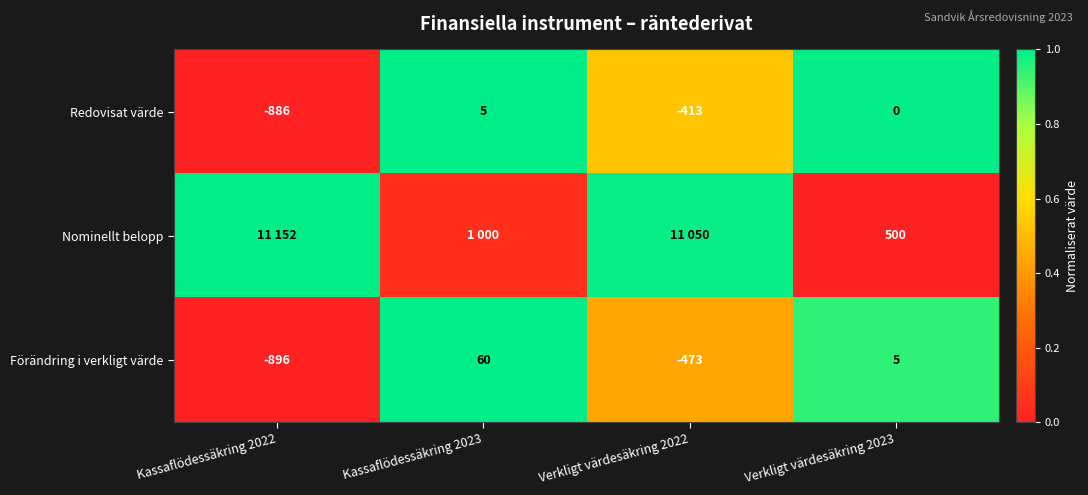

At Verkligt värdesäkring 2023, list the series in order from smallest to largest.

Redovisat värde, Förändring i verkligt värde, Nominellt belopp